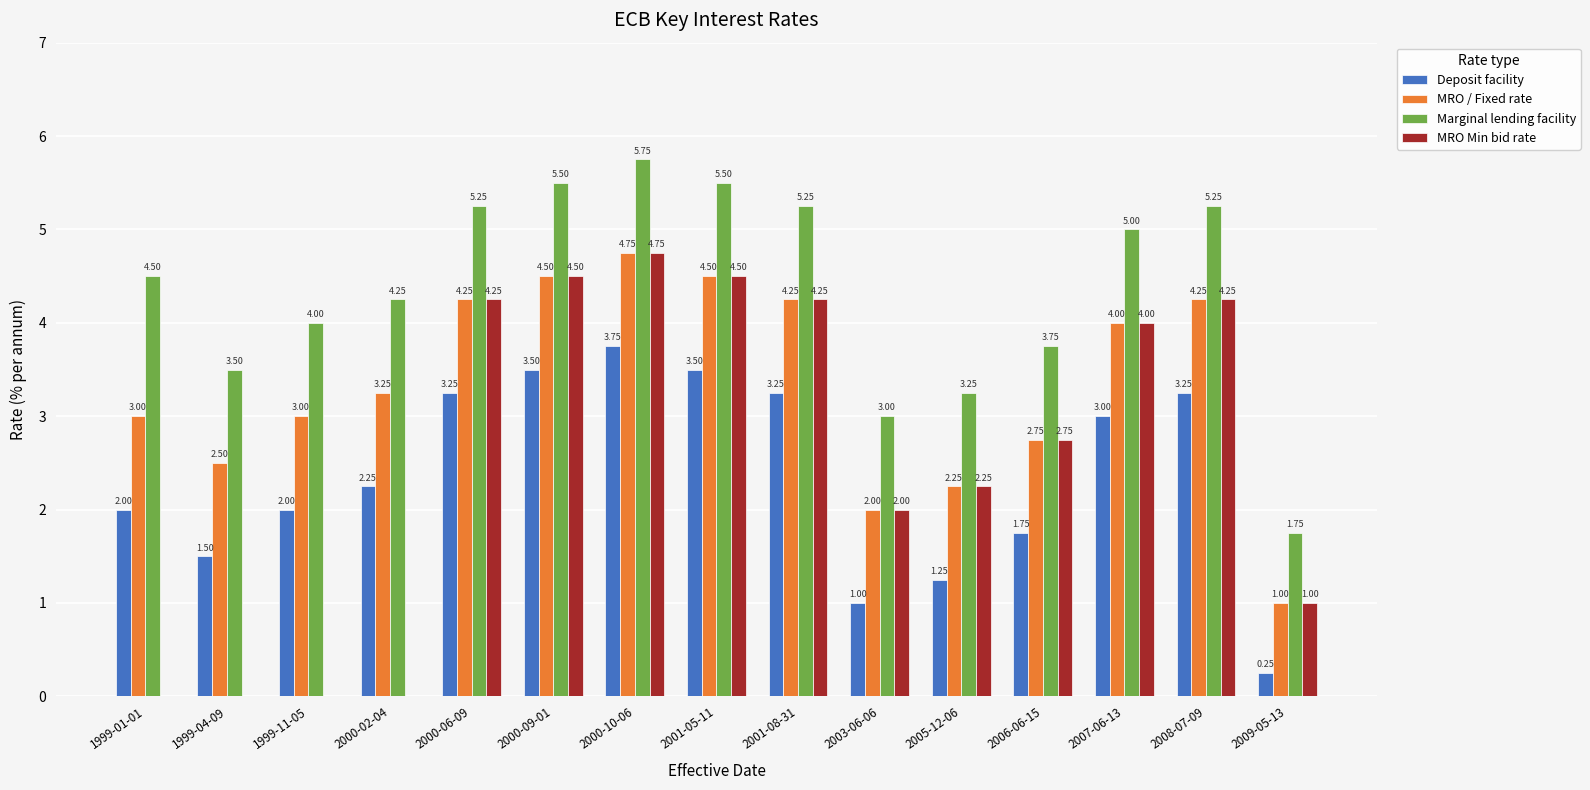

Which series changed the most between 1999-01-01 and 2005-12-06?

MRO Min bid rate